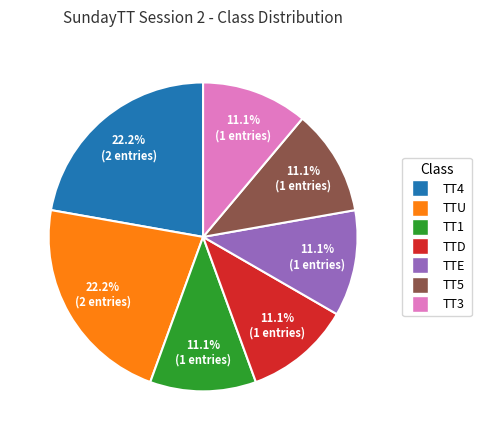

Does TTU account for over 50% of the chart?

No